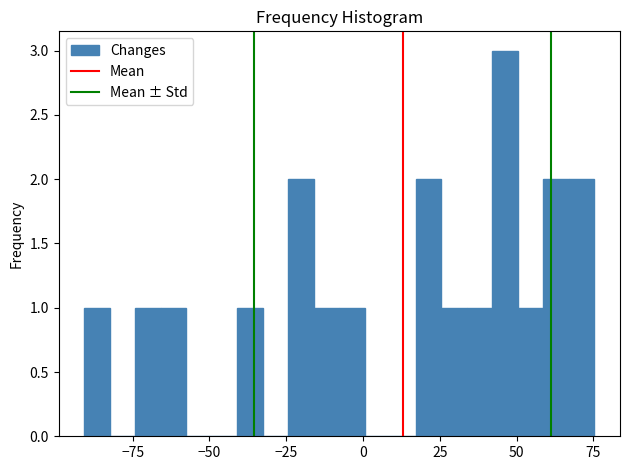

Read against the x-axis, roughly where is the centre of the tallest bar?

45